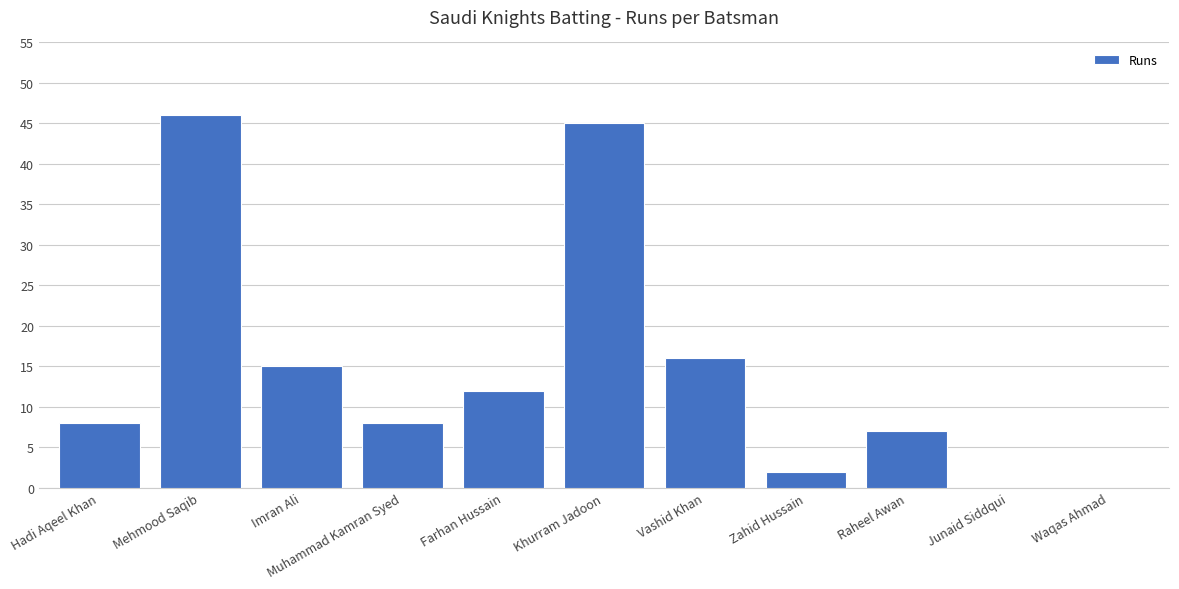

Are the bars grouped side by side (vs. stacked)?

No